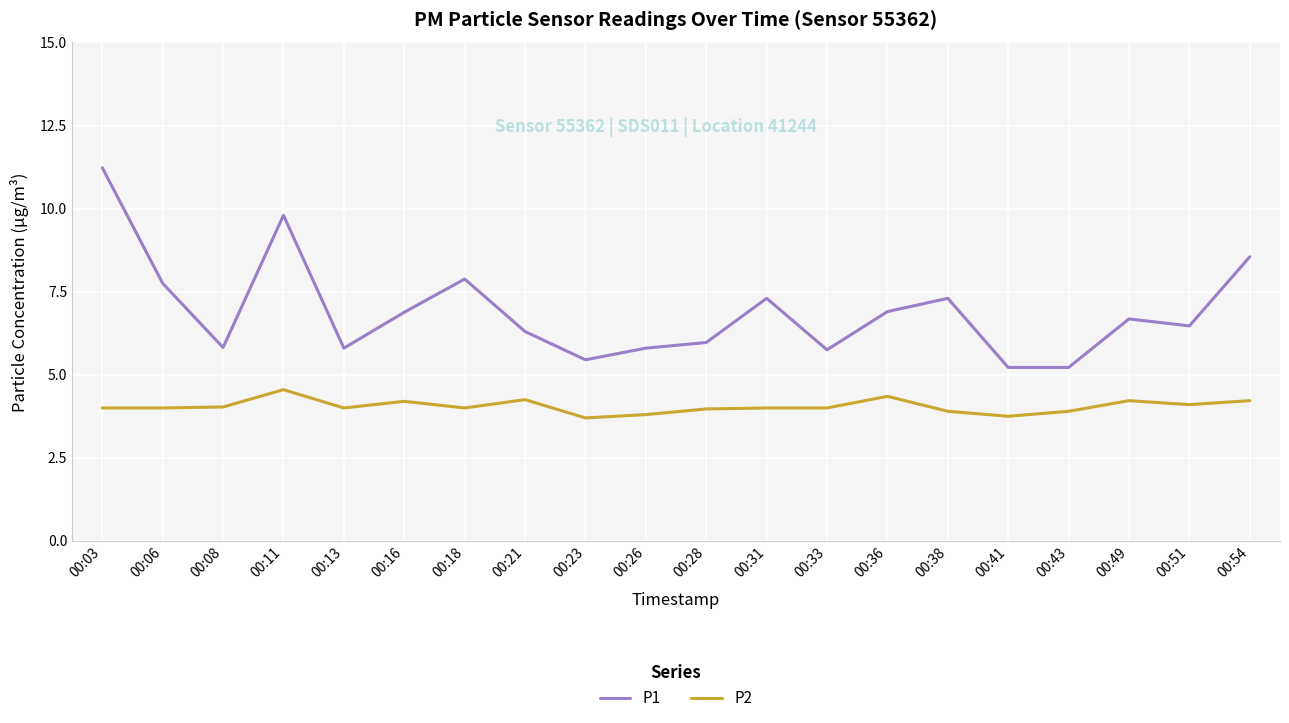

List the series in order of their overall mean, lowest first.

P2, P1